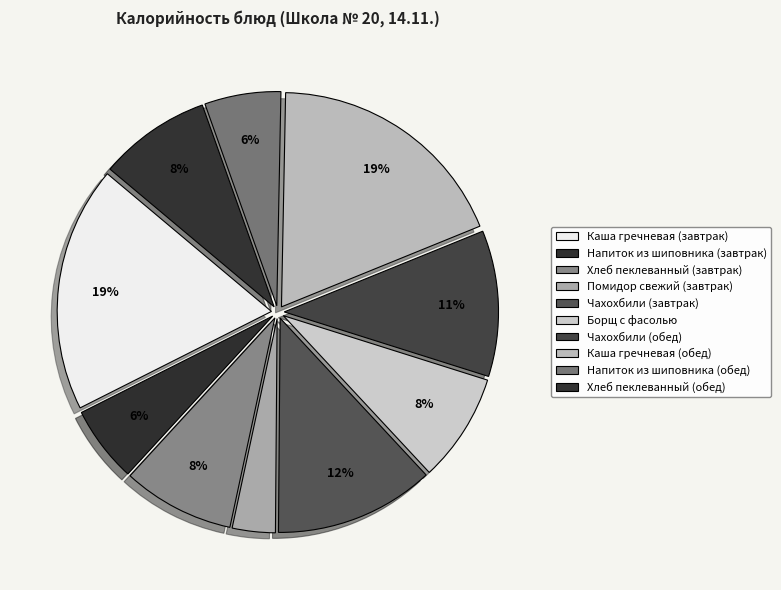

Approximately how many times larger is the value at Напиток из шиповника (обед) compared to Каша гречневая (завтрак)?

0.3